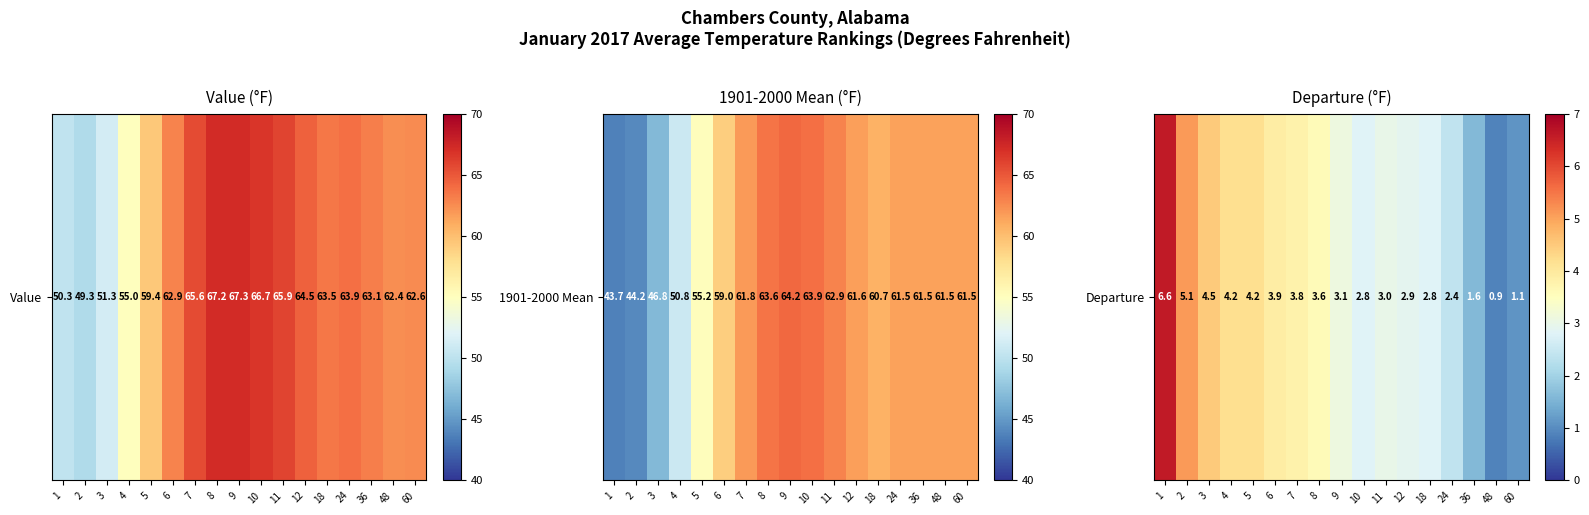

Rank the categories by value from lowest to highest.

48, 60, 36, 24, 10, 18, 12, 11, 9, 8, 7, 6, 4, 5, 3, 2, 1